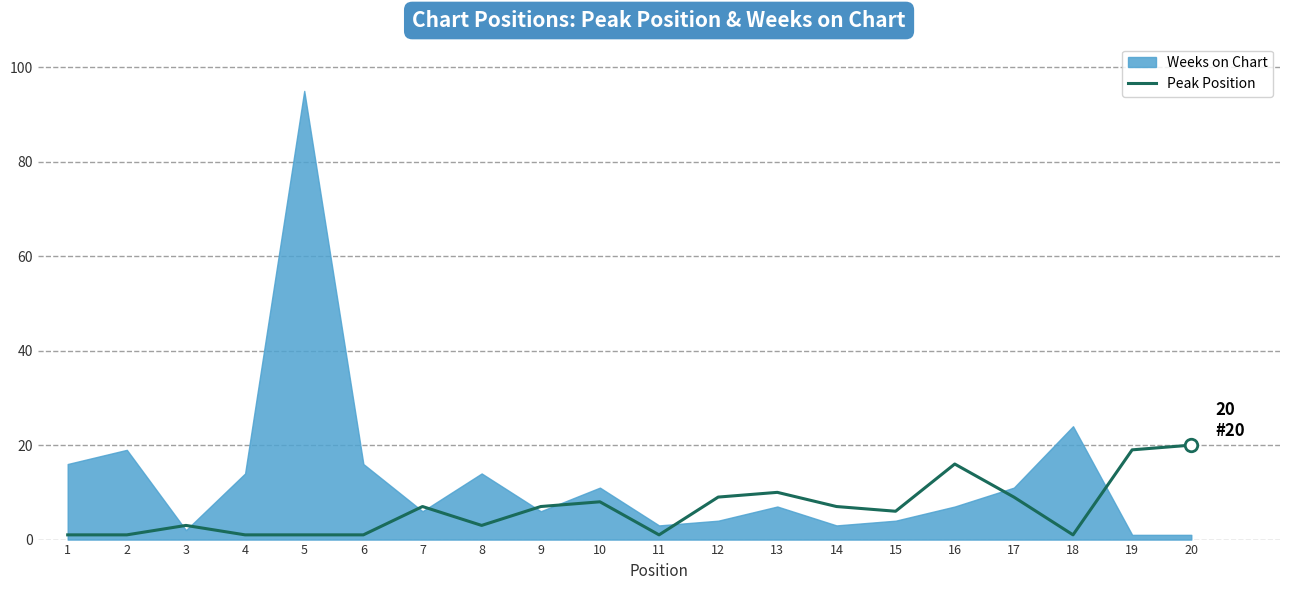

What is the sum of the values at 13 and 4?

11